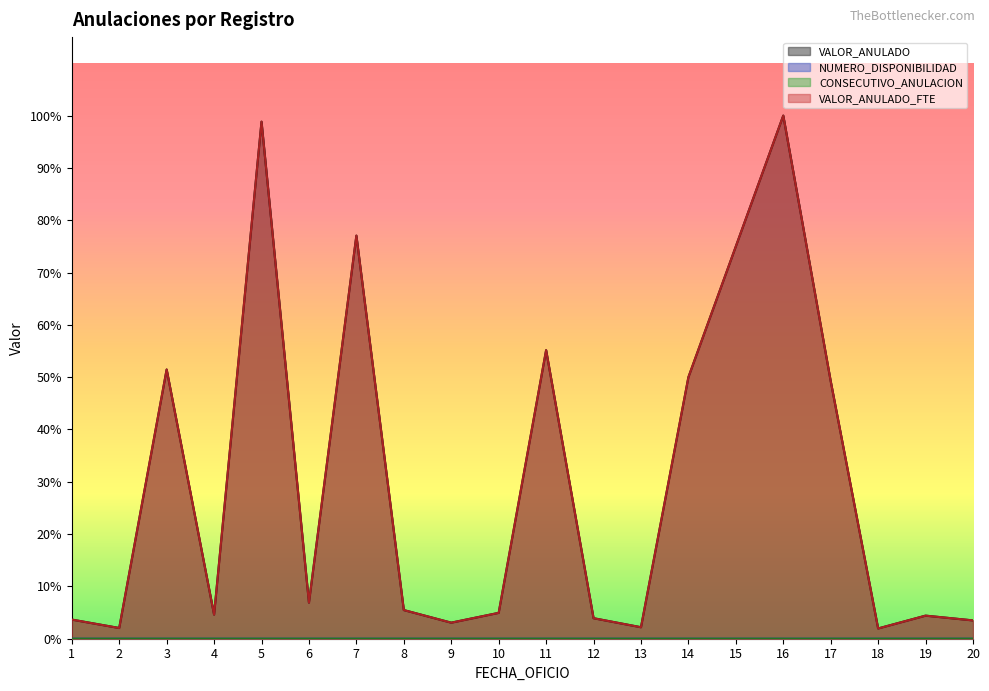

How many lines are shown in the chart?

4